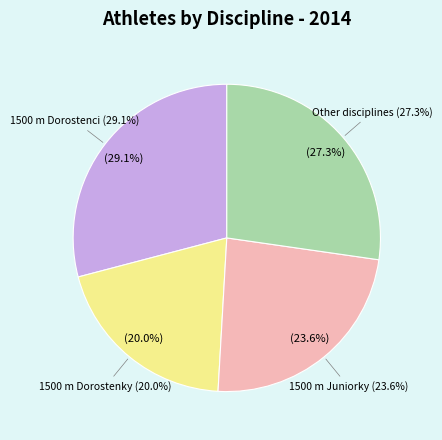

To the nearest percent, what is the combined percentage of Other and 1500 m Juniorky?

51%